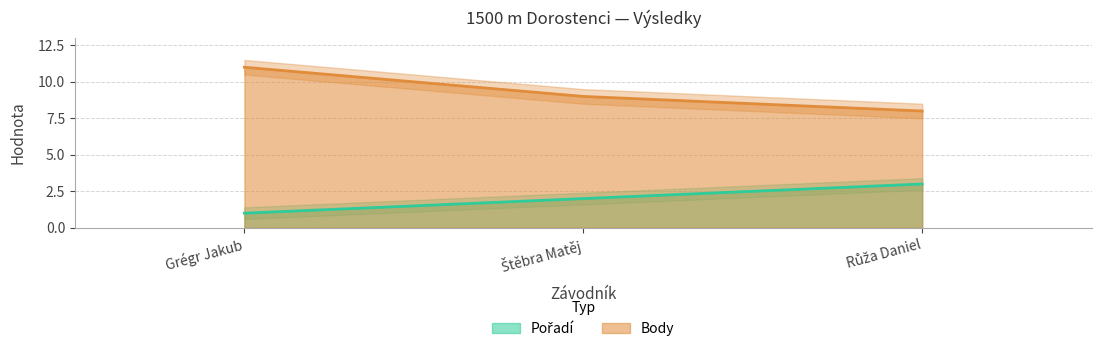

What is the label of the 1st point from the left?

Grégr Jakub